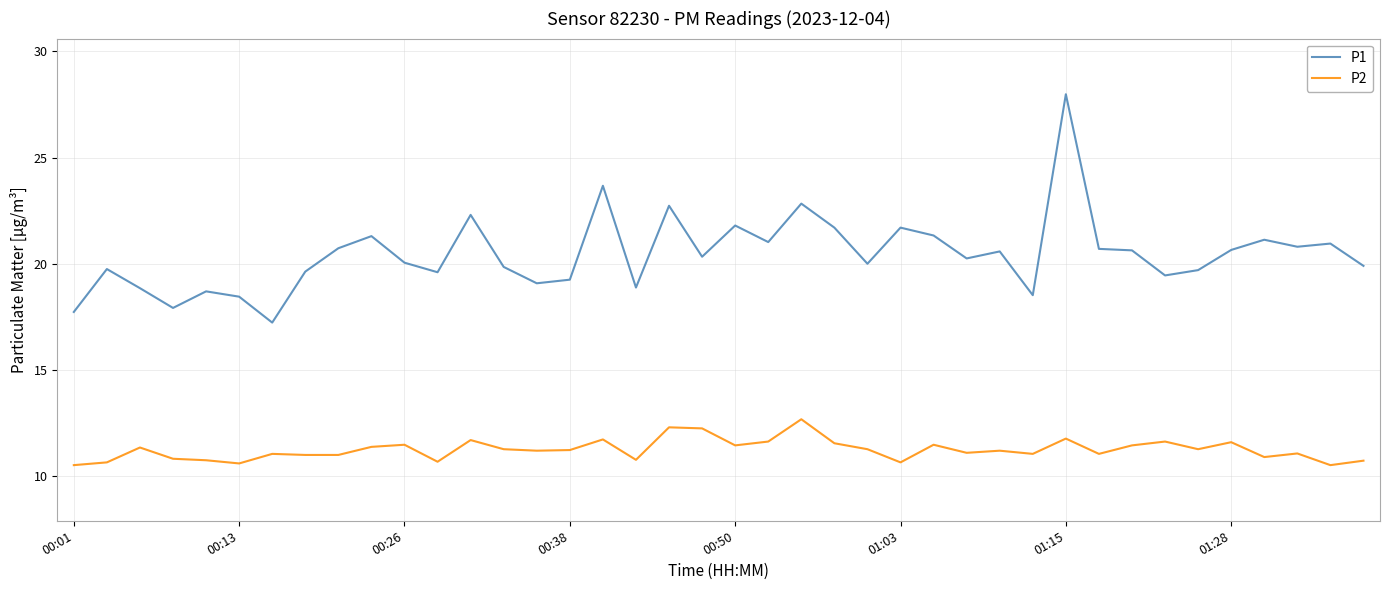

True or false: P1 and P2 cross at least once.

False